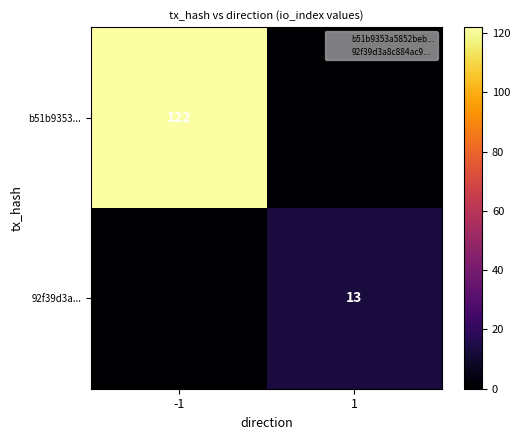

True or false: b51b9353... has a value of 0 at 1.

True